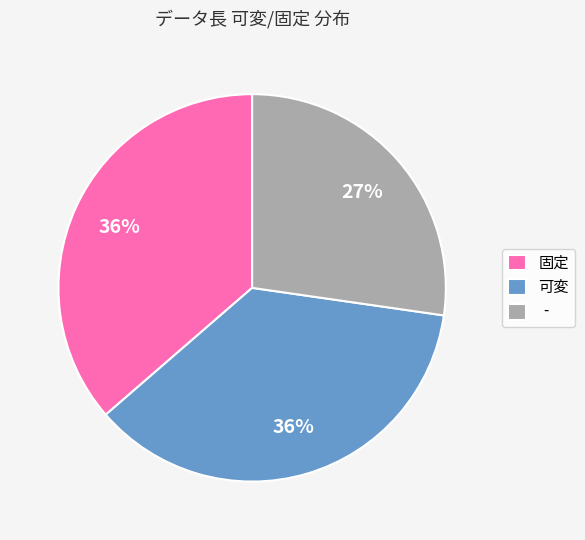

Is the sum of 可変 and 固定 greater than half?

Yes